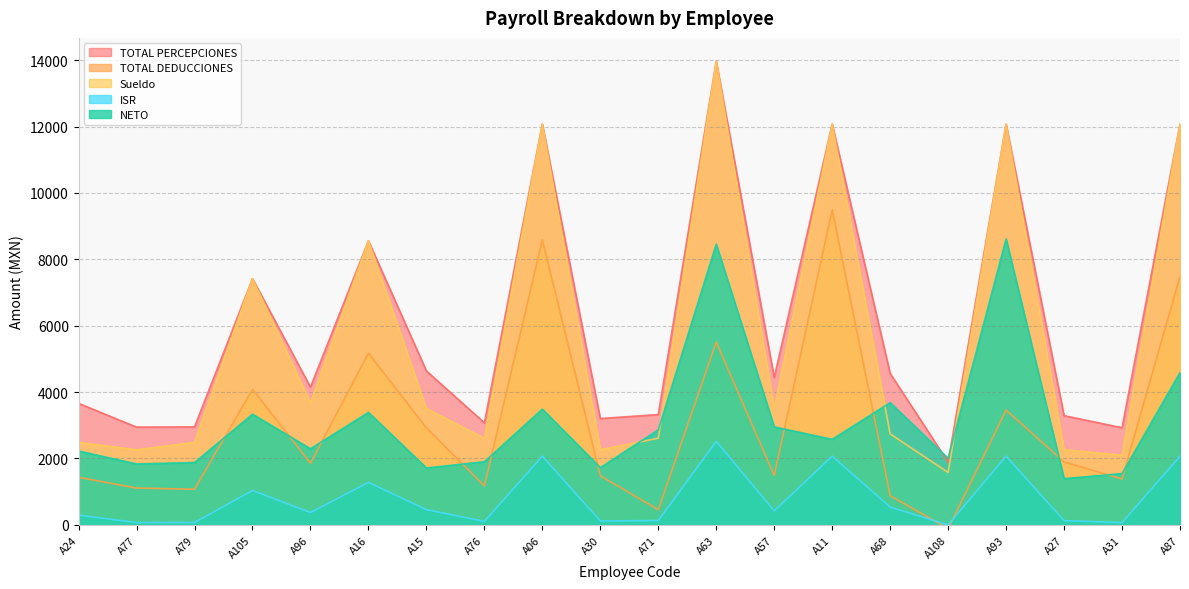

Rank the series at A68 from highest to lowest value.

TOTAL PERCEPCIONES, NETO, Sueldo, TOTAL DEDUCCIONES, ISR